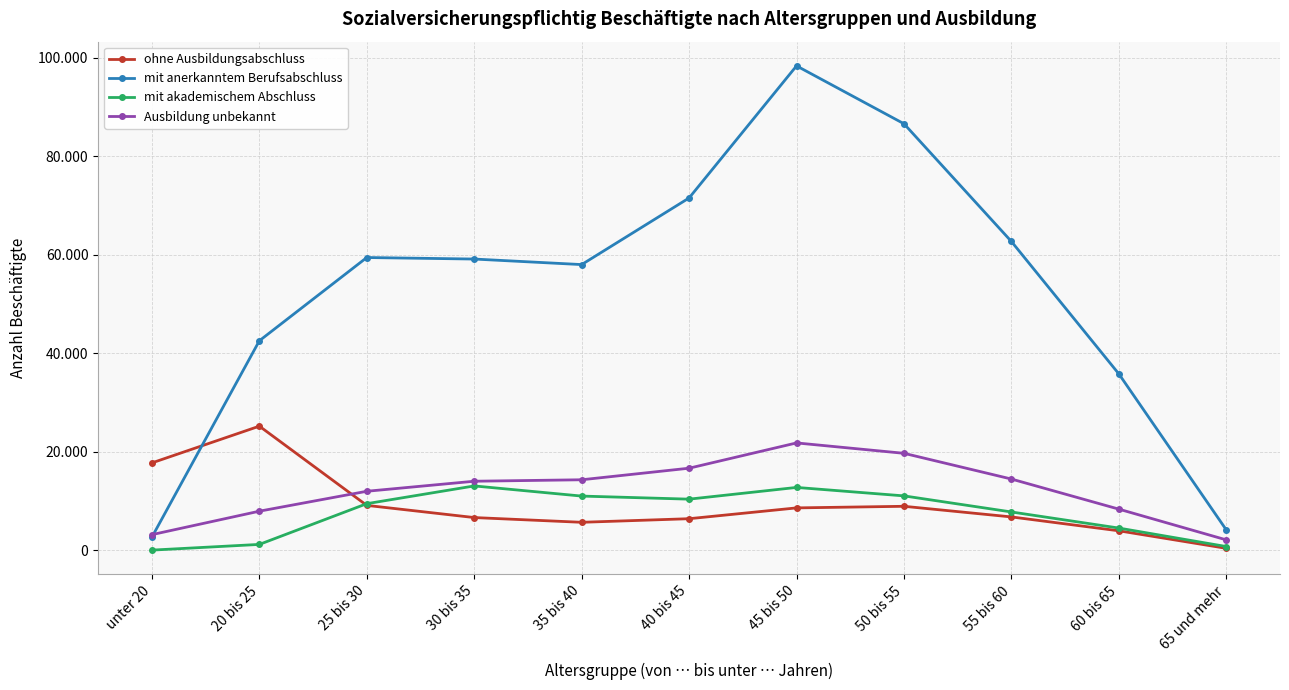

At which label does mit anerkanntem Berufsabschluss reach its minimum?

unter 20